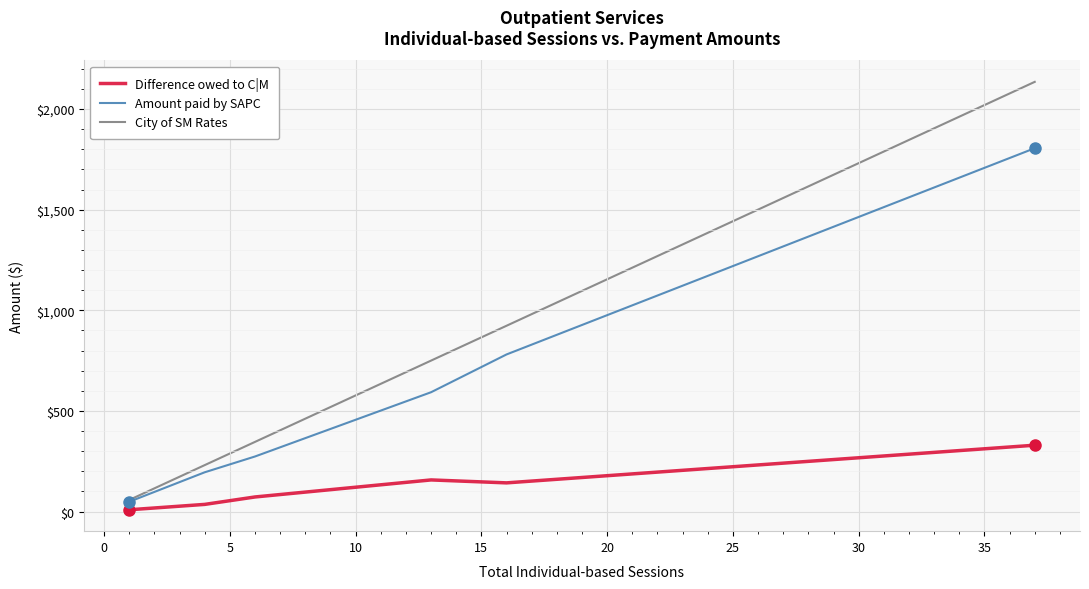

What is the highest value of the Amount paid by SAPC series?

1805.2